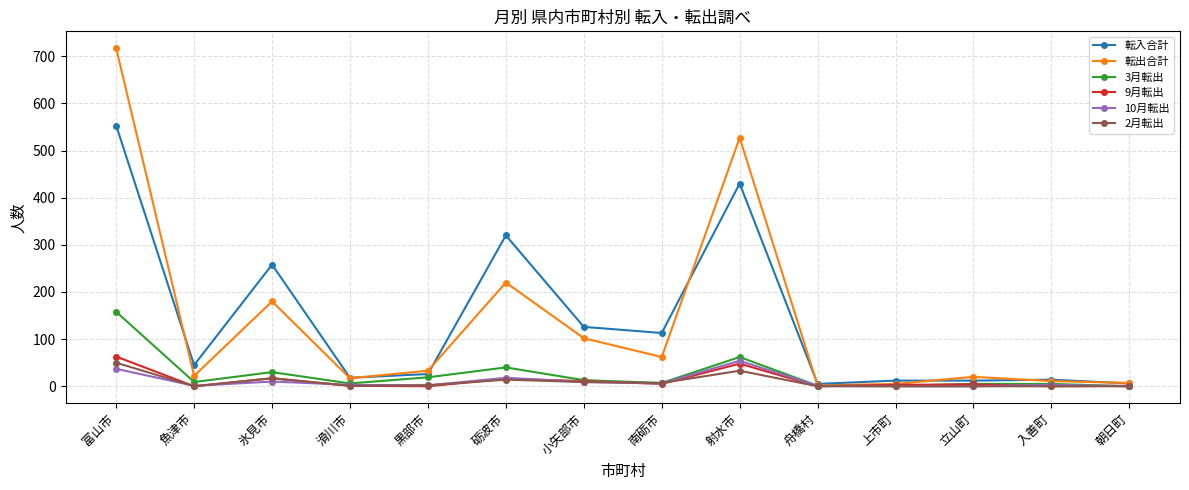

Which series has the widest spread of values?

転出合計